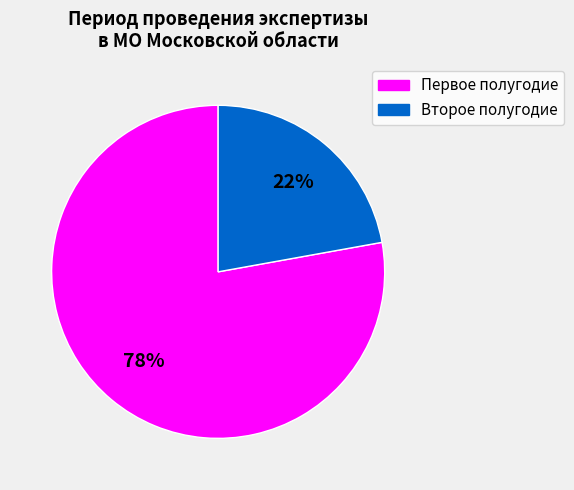

To the nearest percent, what percentage of the pie is Второе полугодие?

22%